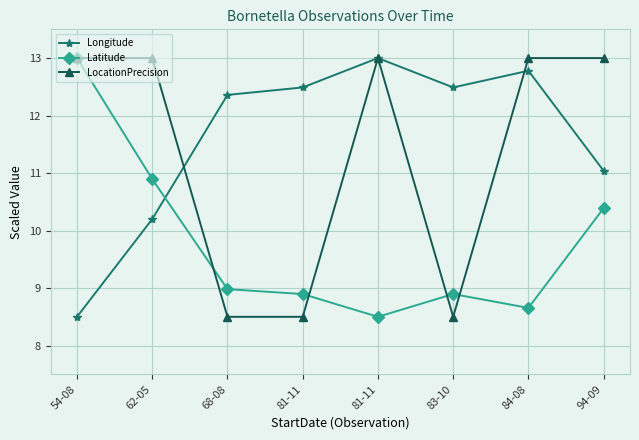

How many distinct data groups are displayed?

3